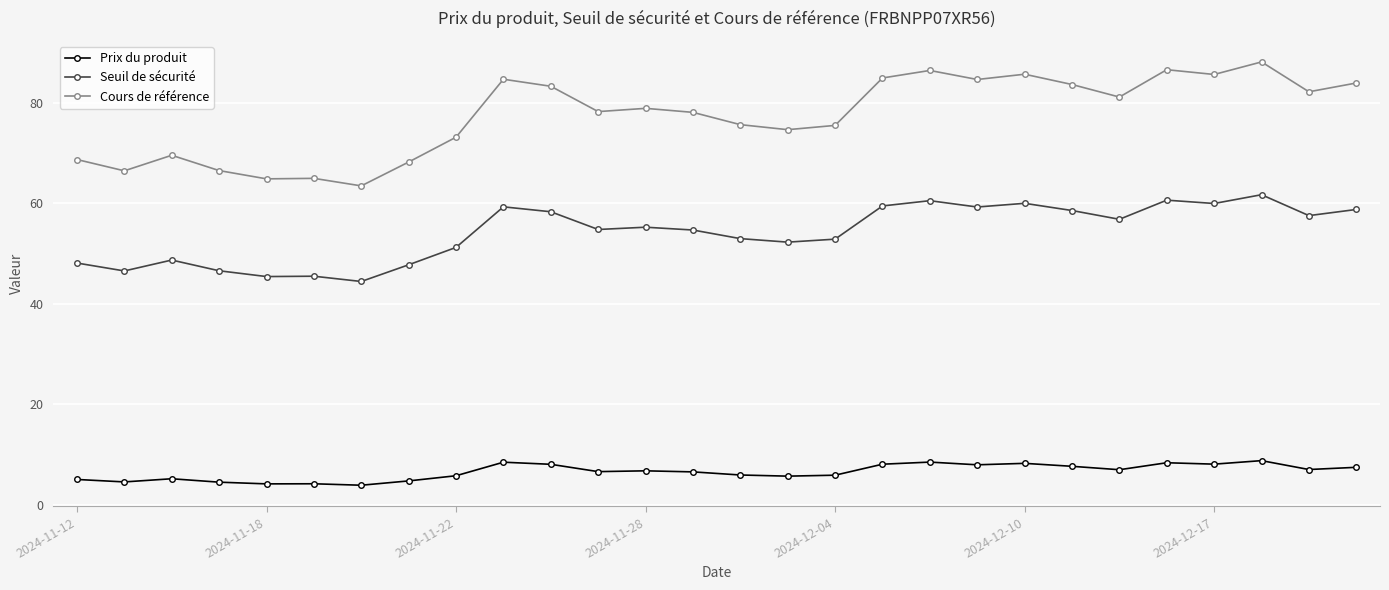

True or false: Seuil de sécurité and Cours de référence cross at least once.

False